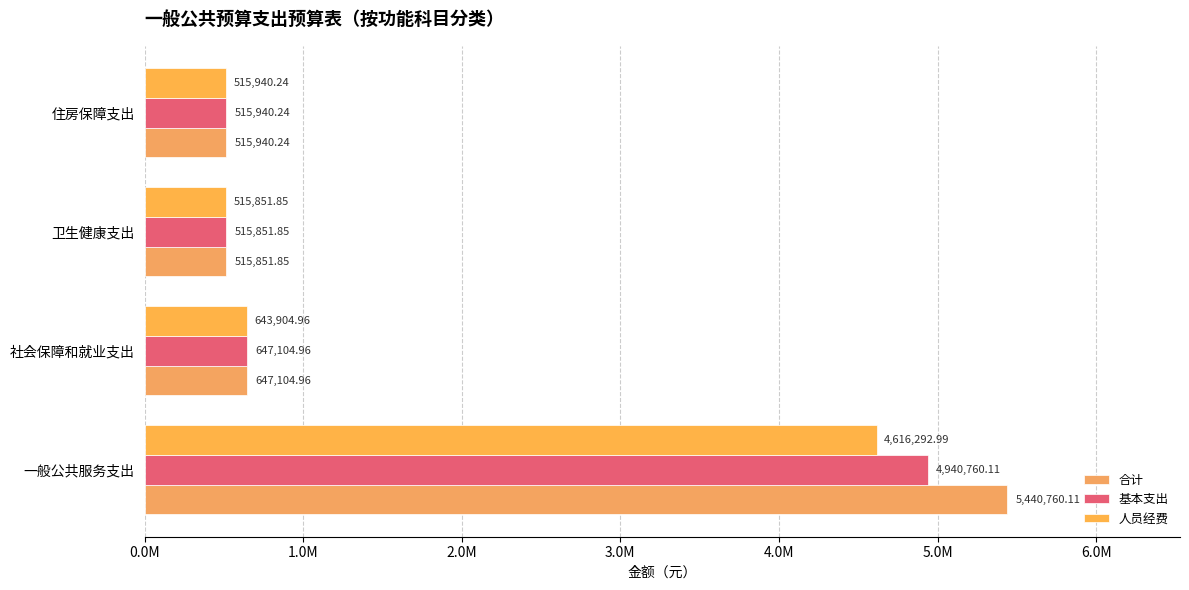

How many values in the 基本支出 series exceed 647104?

2